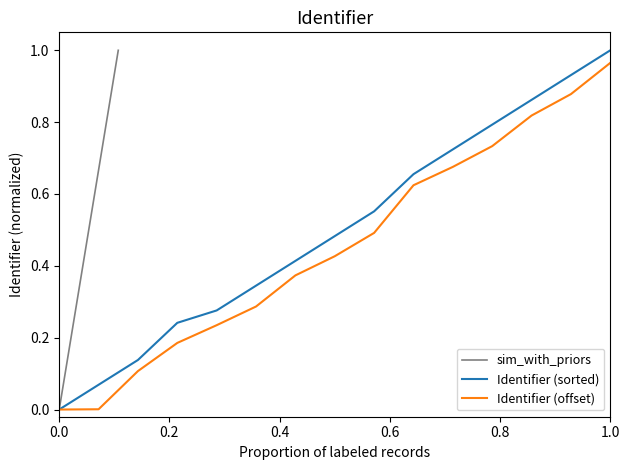

How many data points are above 0?

14